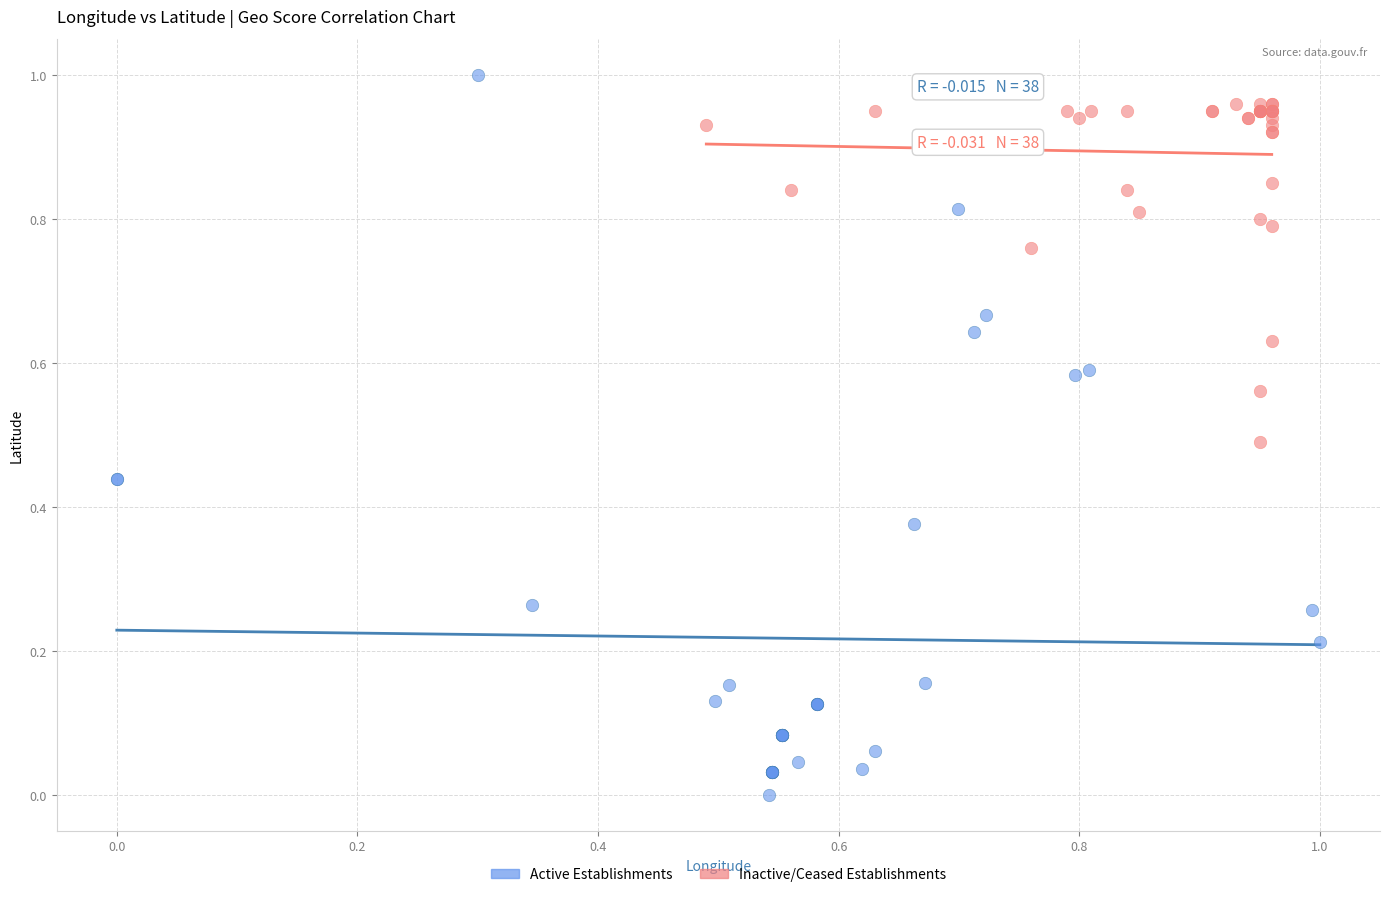

What are all the series names shown in the legend?

Active Establishments, Inactive/Ceased Establishments